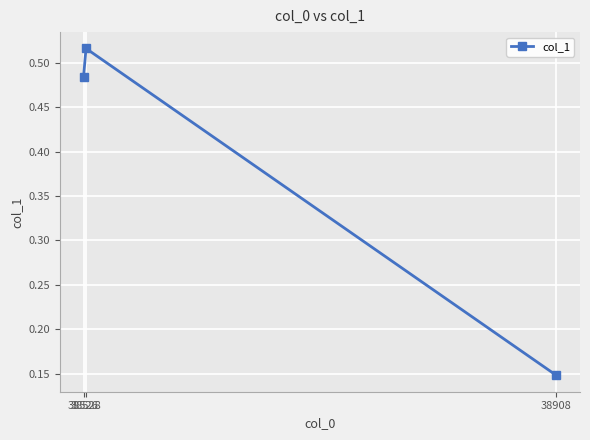

True or false: the data shows 0.2 at 38908.

False